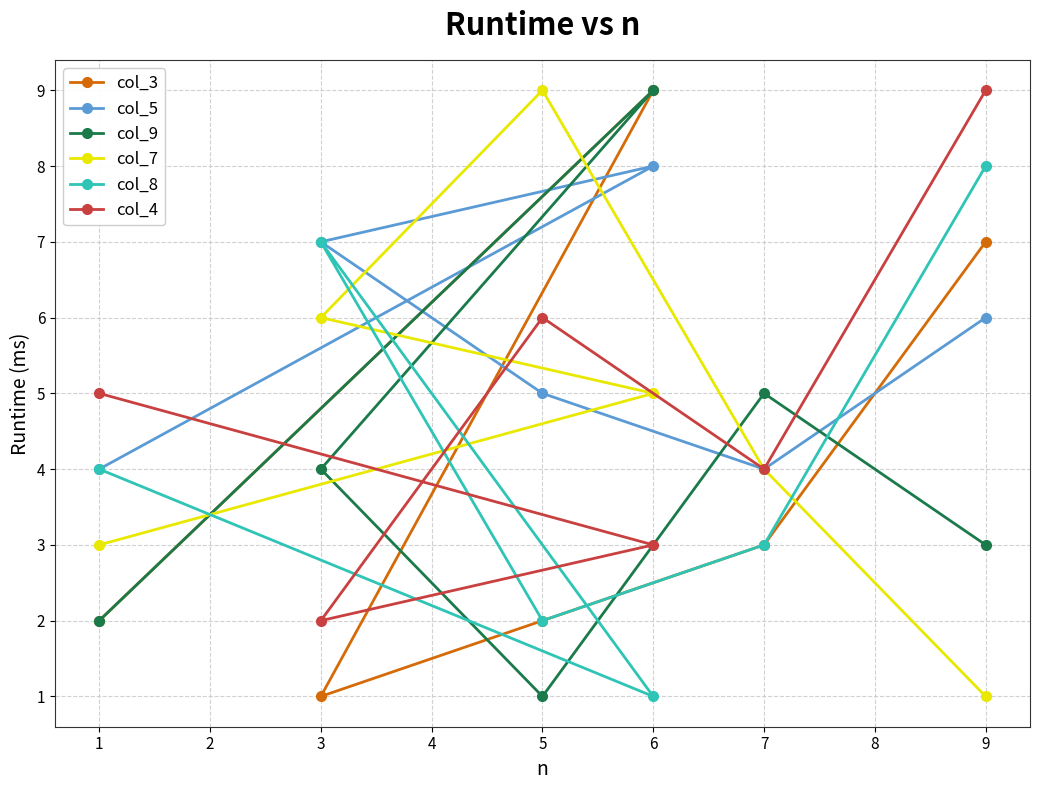

Is this an area chart (filled region under the line)?

No